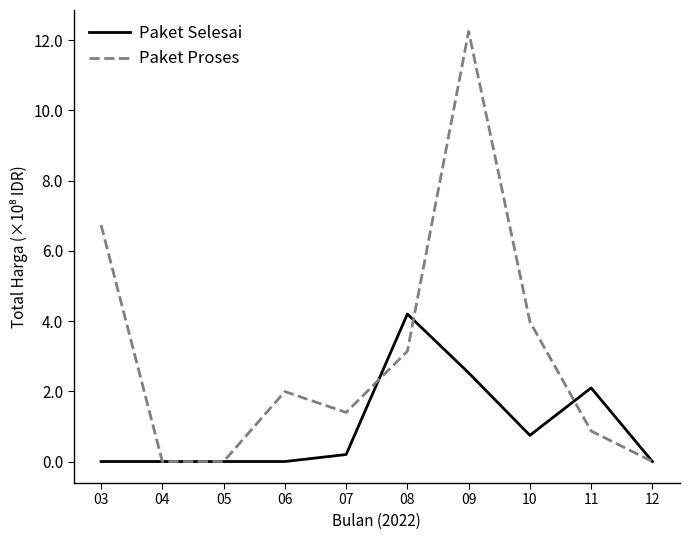

The Paket Proses series shows 0.0 at 12. True or false?

True